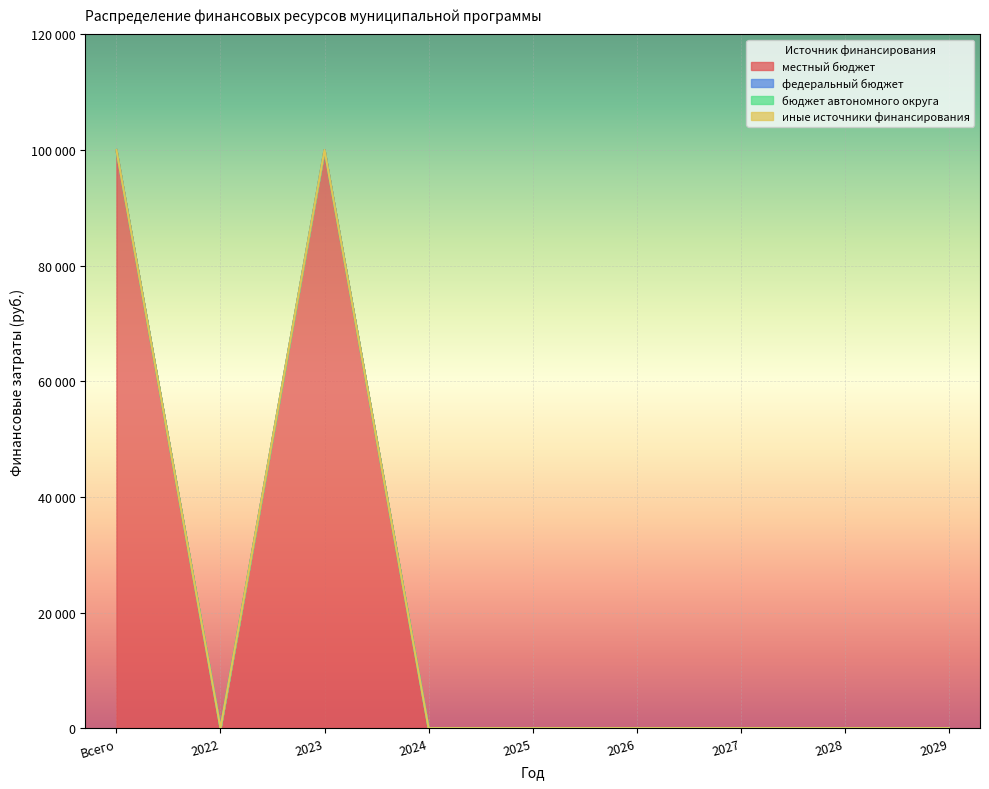

Reading left to right, transcribe all the data shown in this chart.

местный бюджет: 100000	0	100000	0	0	0	0	0	0
федеральный бюджет: 0	0	0	0	0	0	0	0	0
бюджет автономного округа: 0	0	0	0	0	0	0	0	0
иные источники финансирования: 0	0	0	0	0	0	0	0	0